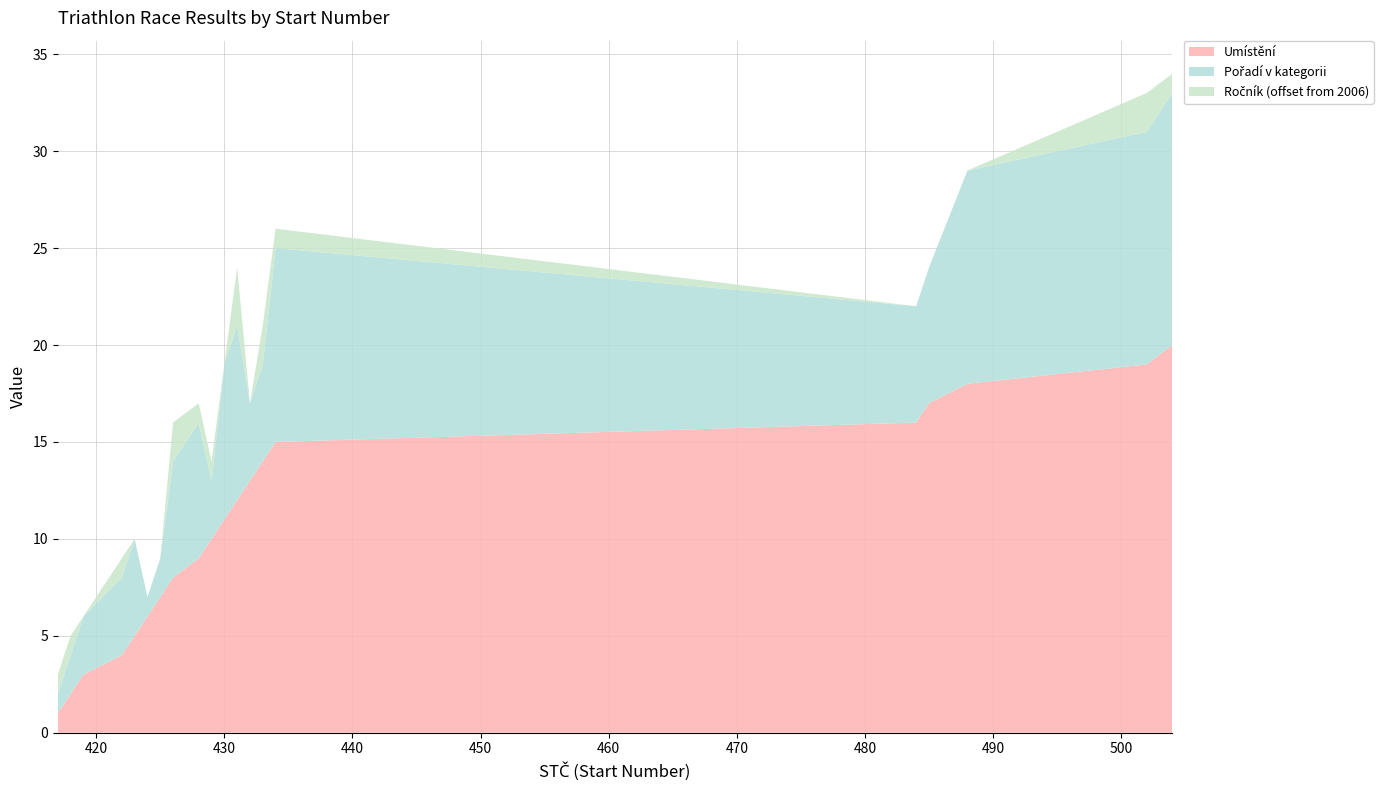

Reading right to left, extract all data points from this chart.

Umístění: 20	19	18	17	16	15	14	13	12	11	10	9	8	7	6	5	4	3	2	1
Pořadí v kategorii: 13	12	11	7	6	10	5	4	9	8	3	7	6	2	1	5	4	3	2	1
Ročník: 2007	2008	2006	2006	2006	2007	2008	2006	2009	2006	2007	2007	2008	2006	2006	2006	2007	2006	2007	2007